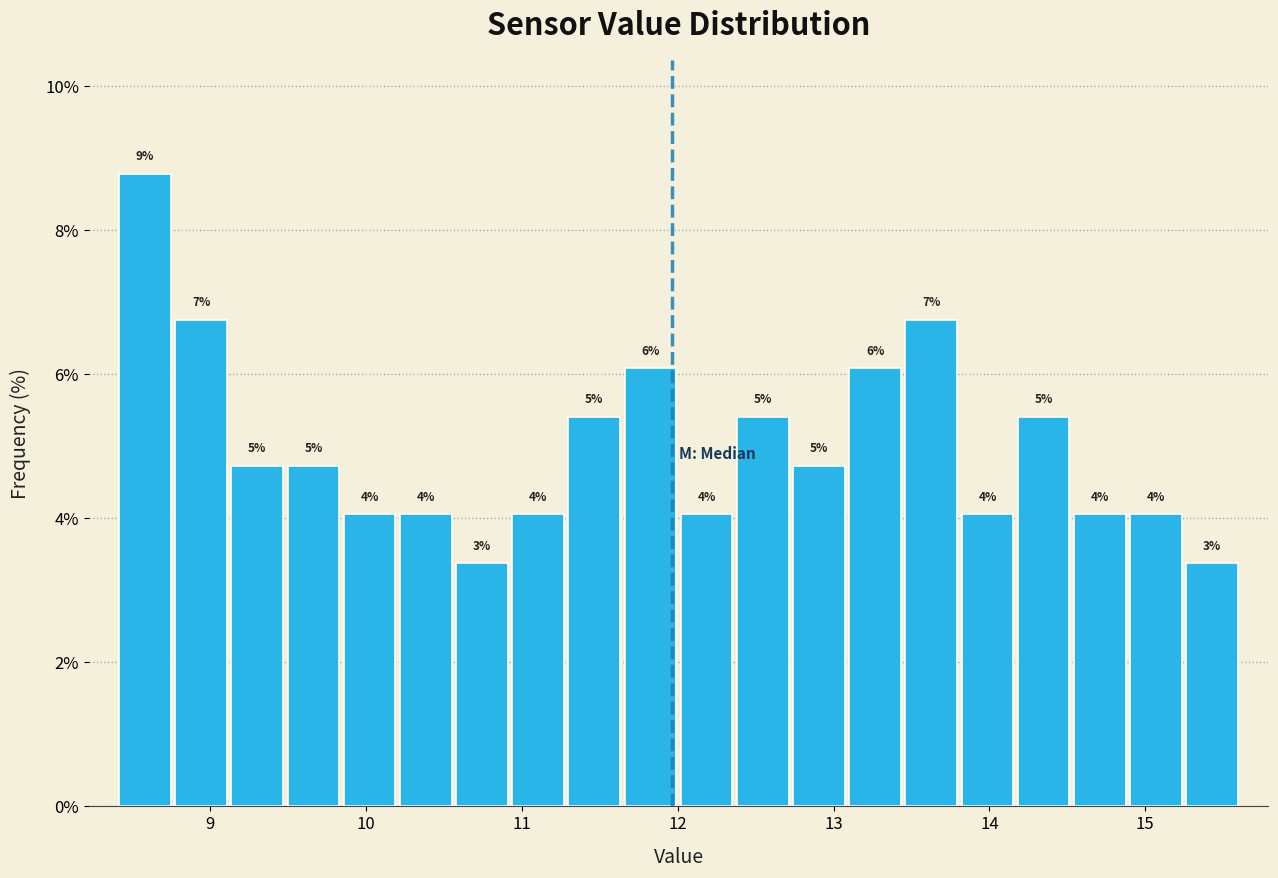

Read against the x-axis, roughly where is the centre of the tallest bar?

8.6